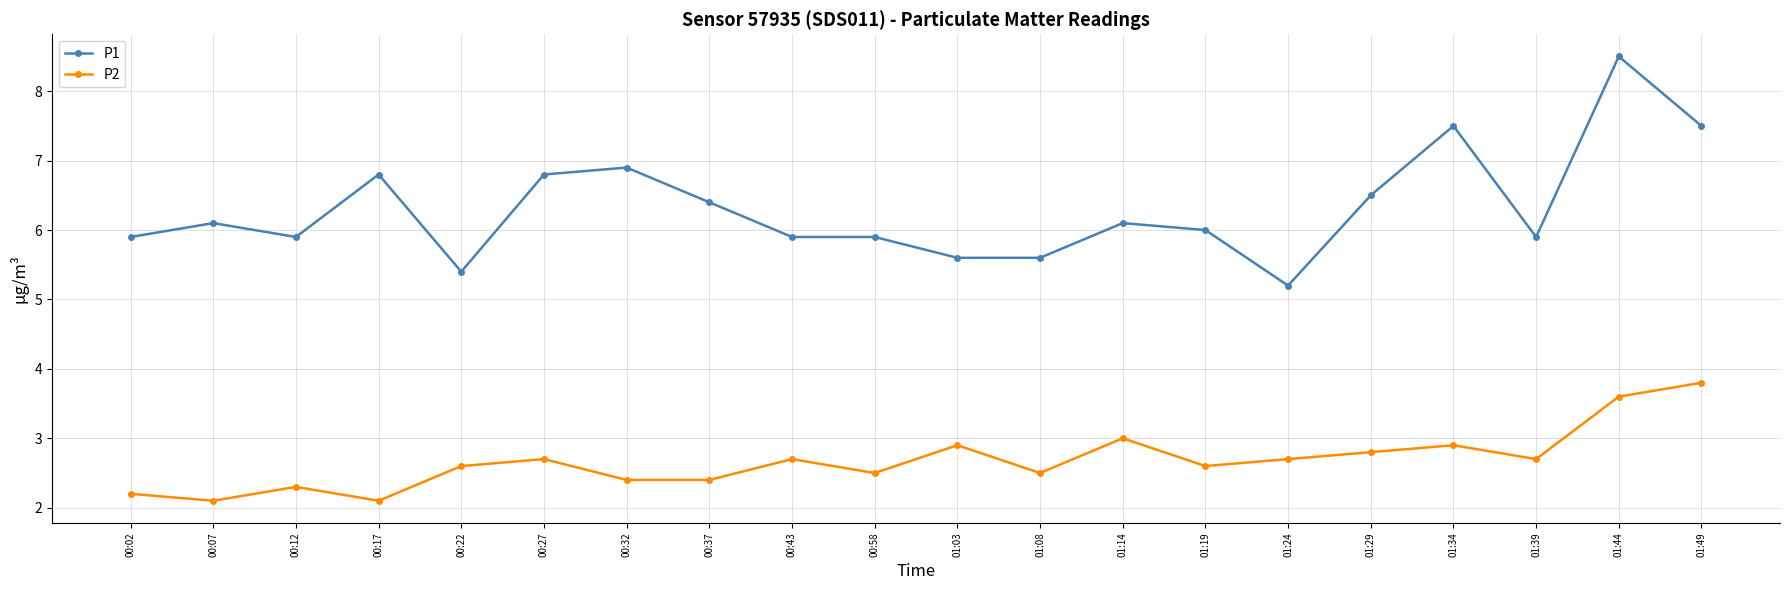

Between 00:22 and 01:14, which series saw the biggest shift?

P1